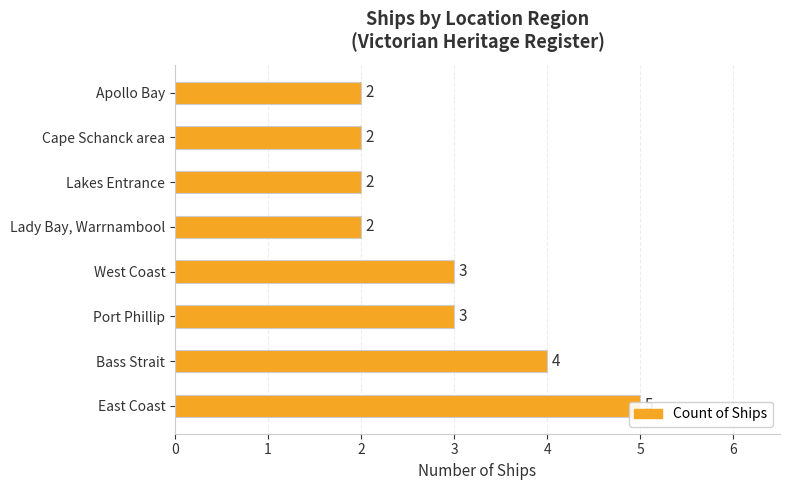

What is the average value?

3